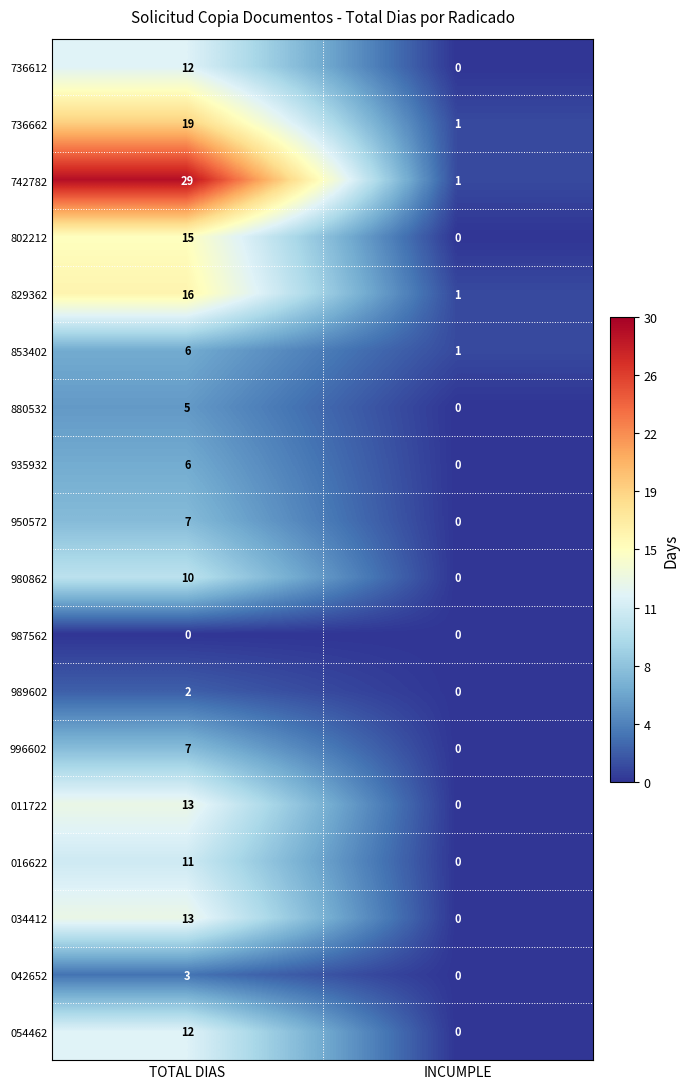

Rank the categories by 880532 value from lowest to highest.

INCUMPLE, TOTAL DIAS